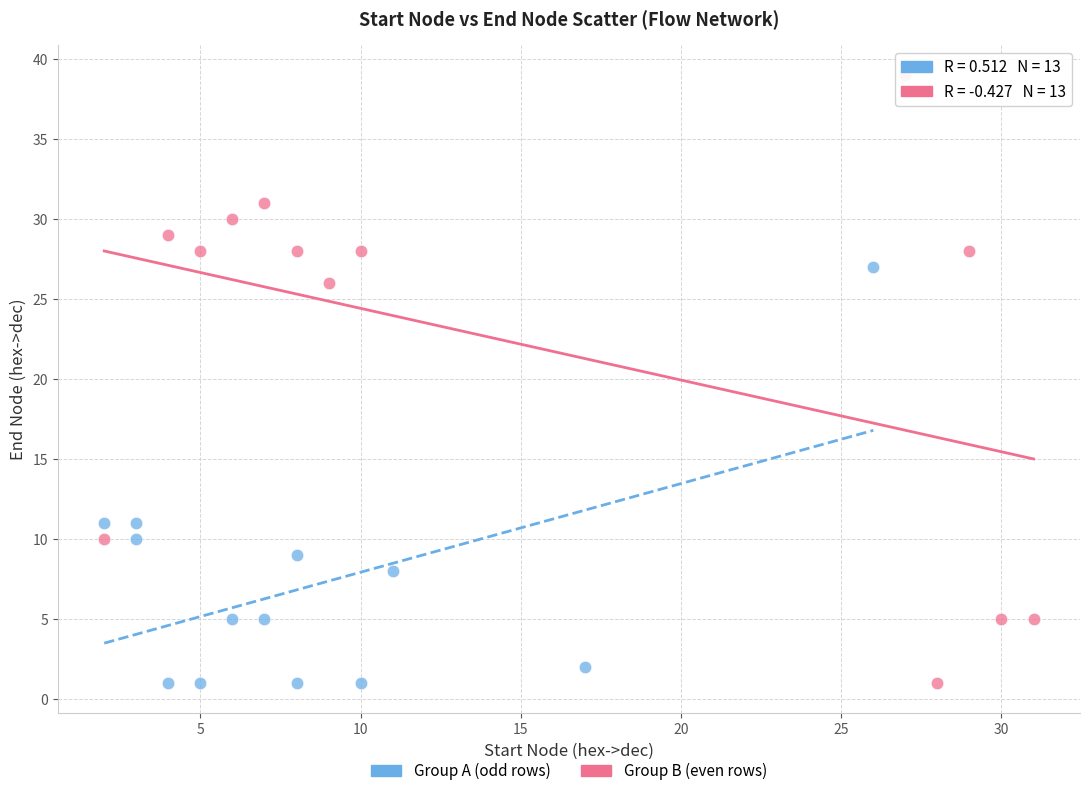

What are all the series names shown in the legend?

Group A (odd rows), Group B (even rows)